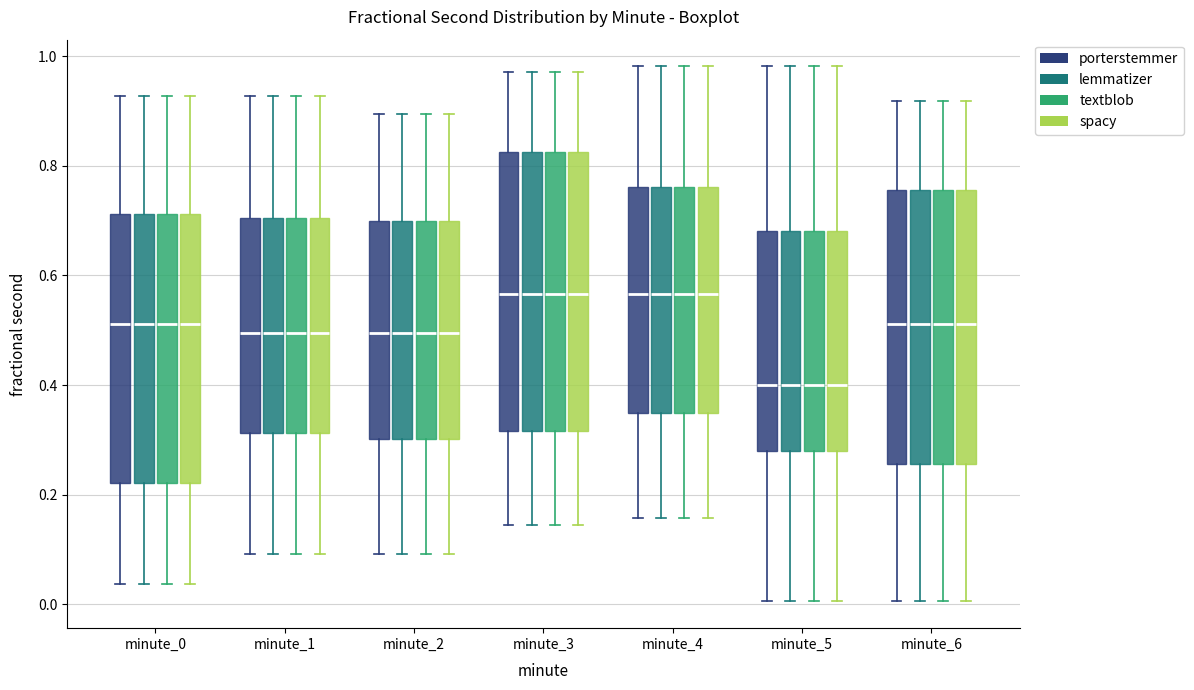

Where is the upper edge of the box for minute_2 (porterstemmer) on the y-axis? The values are not printed on the chart, so give them approximately, as read against the axis.

0.70